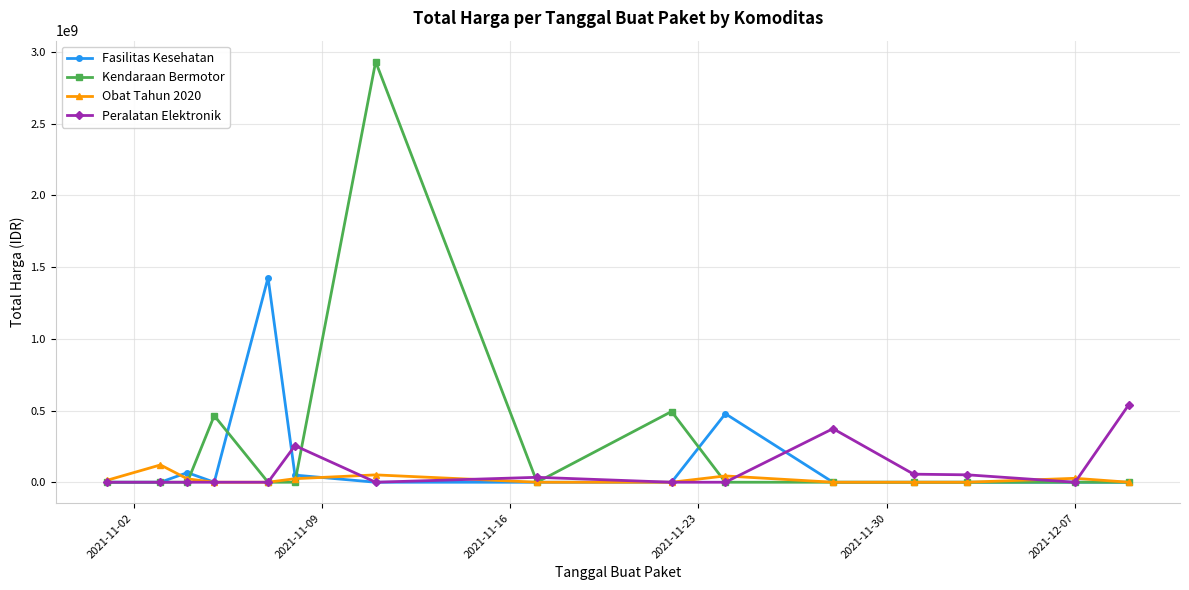

What is the maximum value shown in the chart?

2931562000